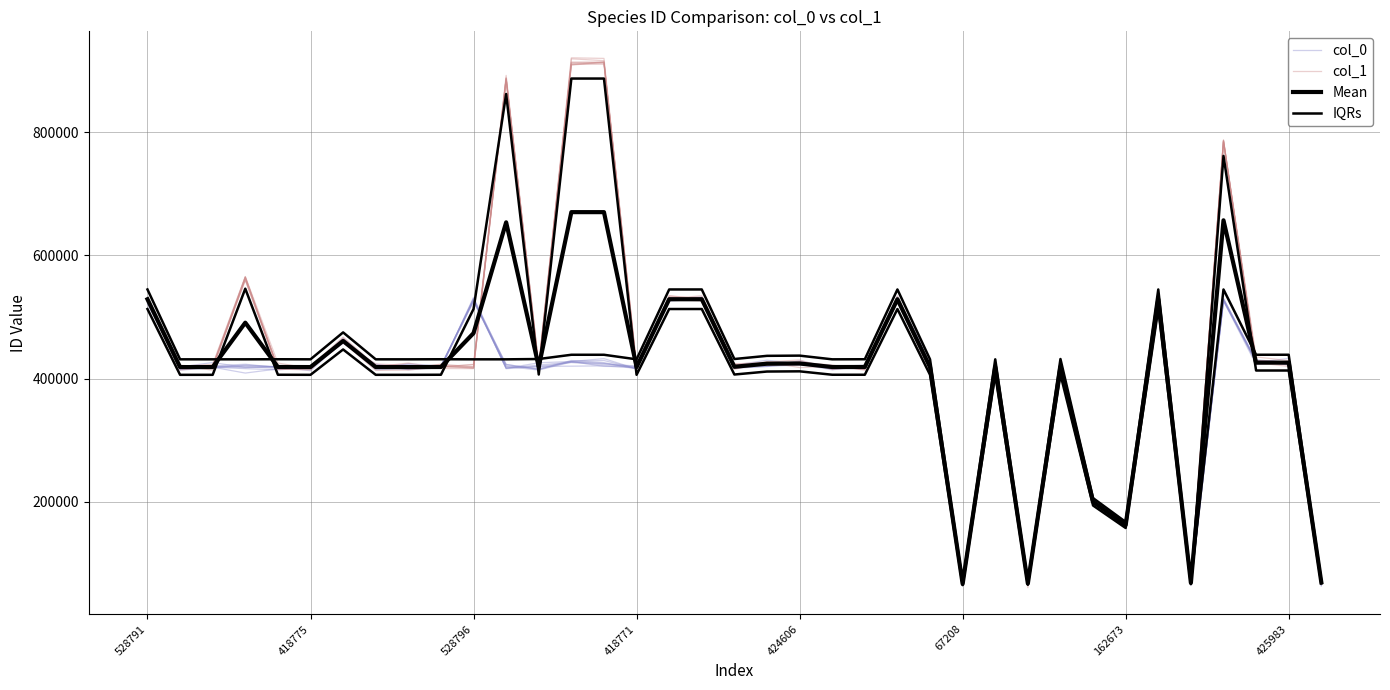

Where is the first local minimum for col_0?

418775